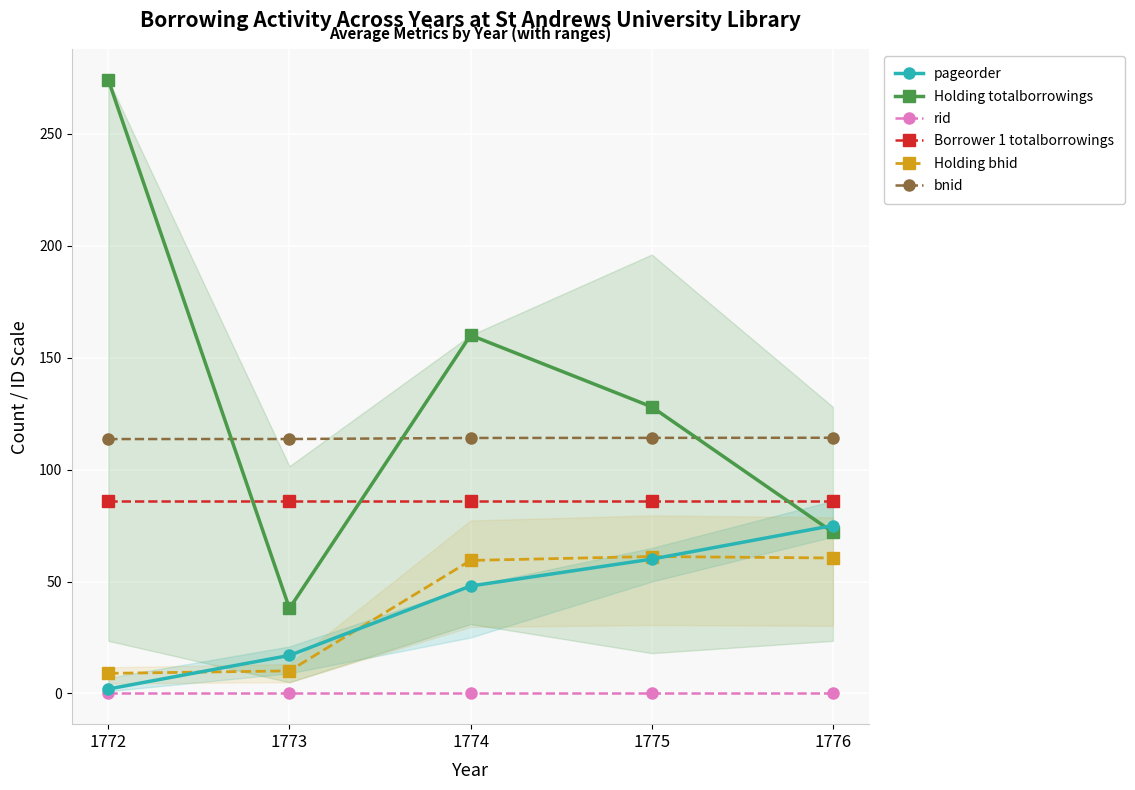

Which label corresponds to the smallest value in the chart?

1772